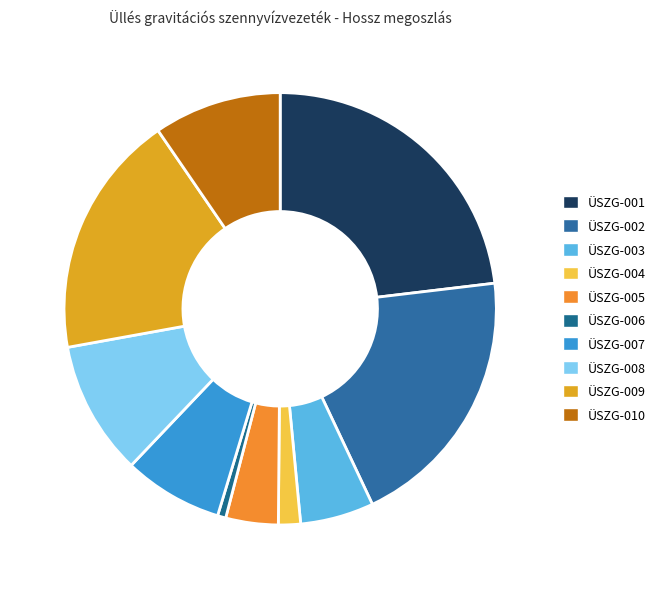

Is it true that ÜSZG-008 is 4% of the pie?

False